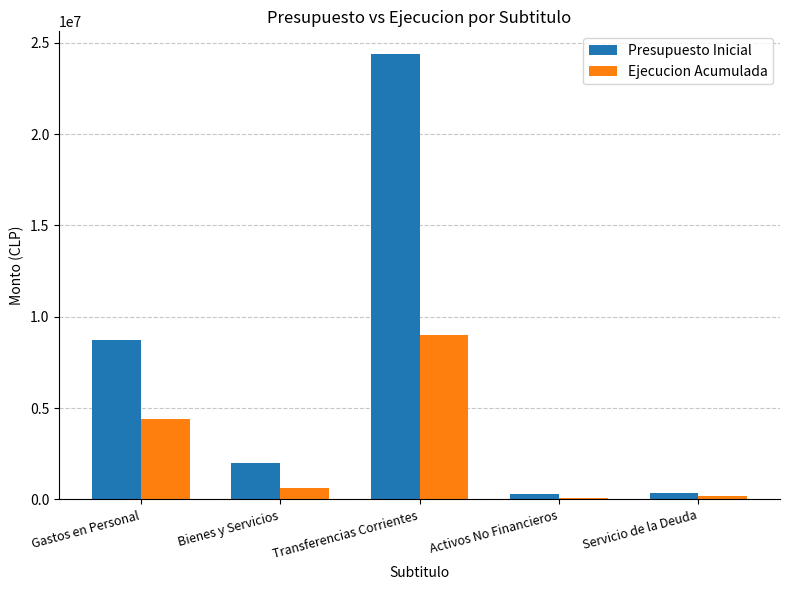

Which category has the highest value in the Presupuesto Inicial series?

Transferencias Corrientes